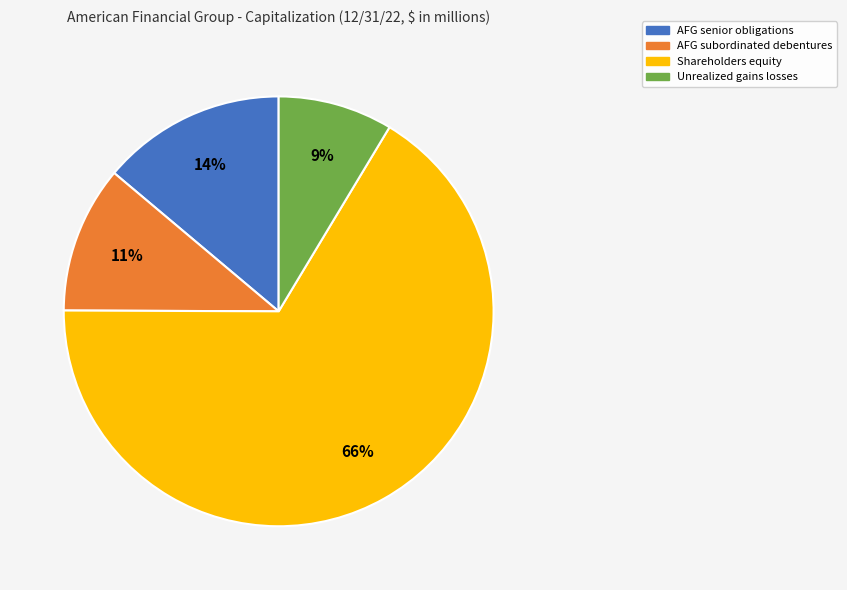

Is Unrealized gains losses the majority of the pie?

No